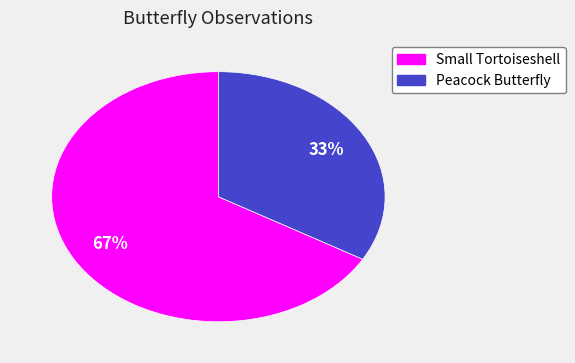

Which slice represents more than half of the pie?

Small Tortoiseshell